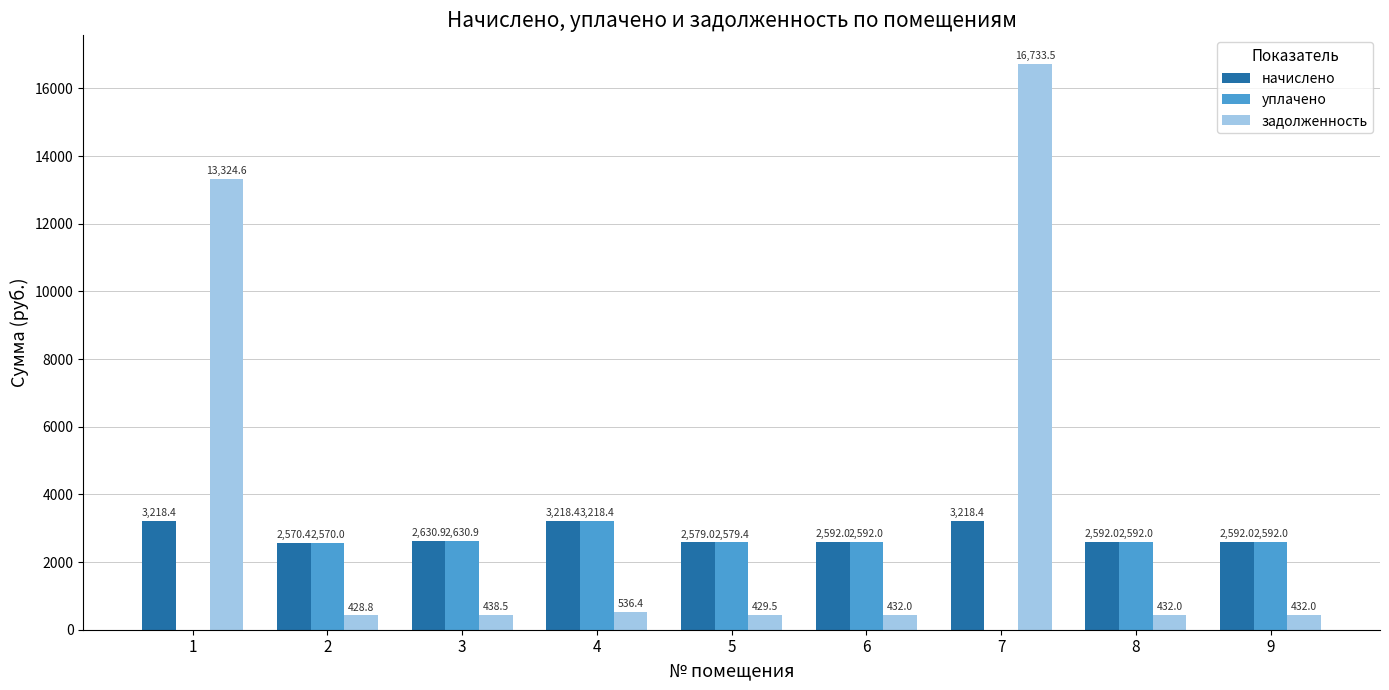

The уплачено series shows 0.0 at 7. True or false?

True